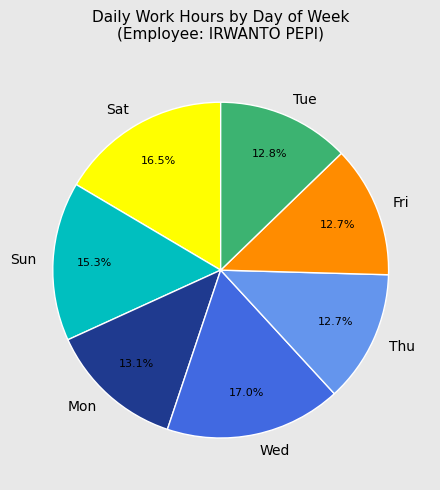

Does any single category account for the majority?

No